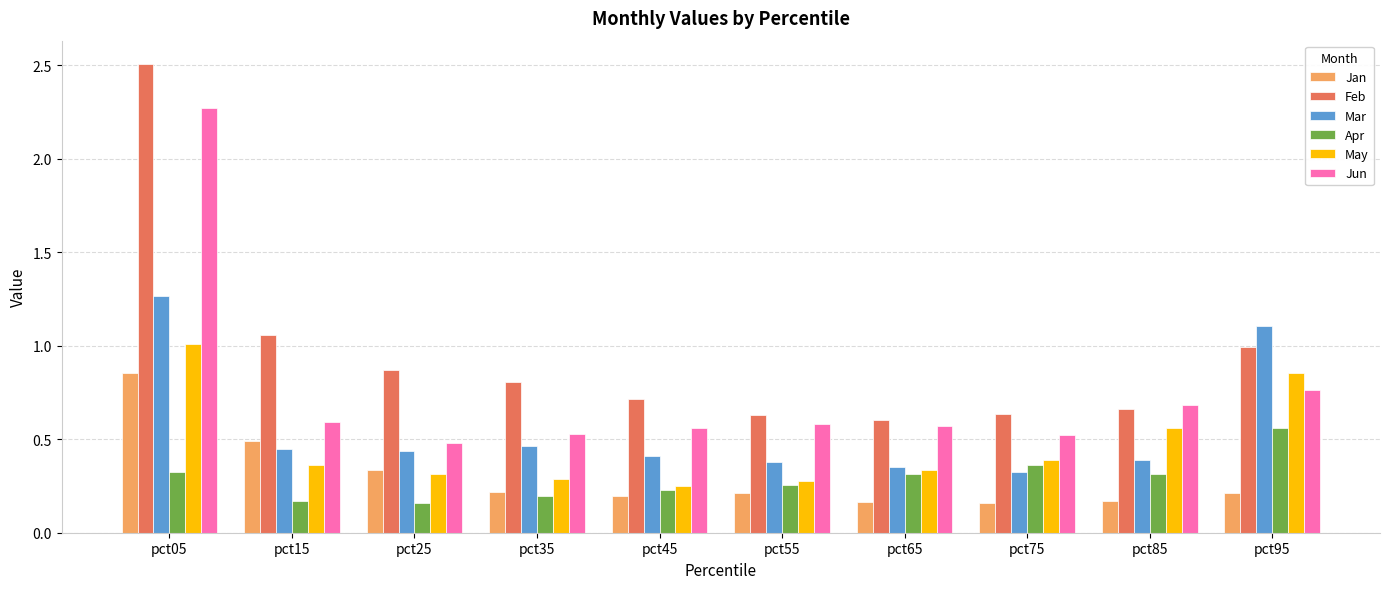

Which series has the largest range (max minus min)?

Feb